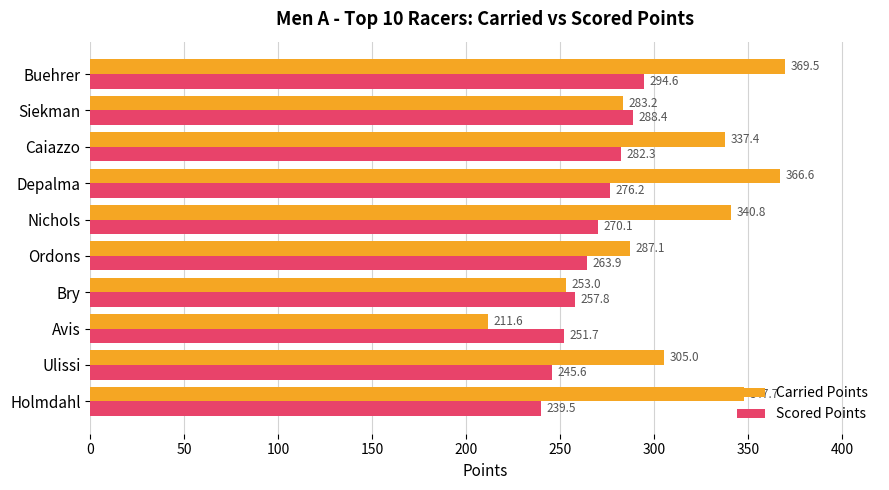

Which series has the widest spread of values?

Carried Points